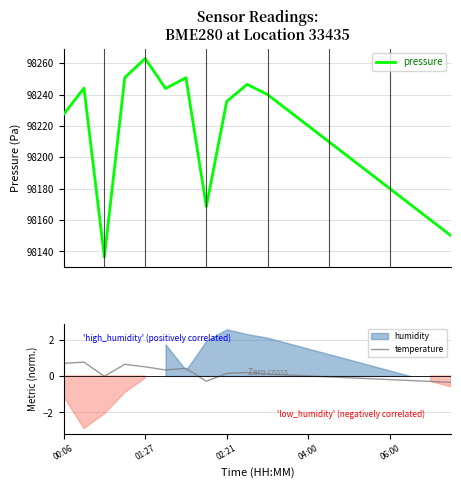

True or false: pressure has more than 2 interior local peaks.

True